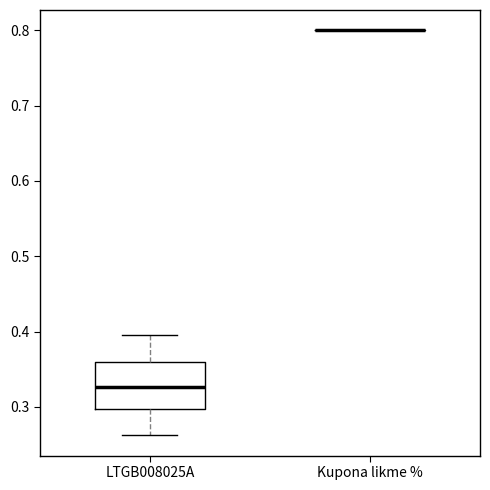

Reading left to right, transcribe this box plot: for each box, give where its median line is, the range the box spans, and where its two whiskers end, as read against the y-axis. The values are not printed on the chart, so give them approximately, as read against the axis.

LTGB008025A: median 0.33, box 0.30 to 0.36, whiskers 0.26 to 0.40
Kupona likme %: box collapsed to a line at 0.80, whiskers 0.80 to 0.80